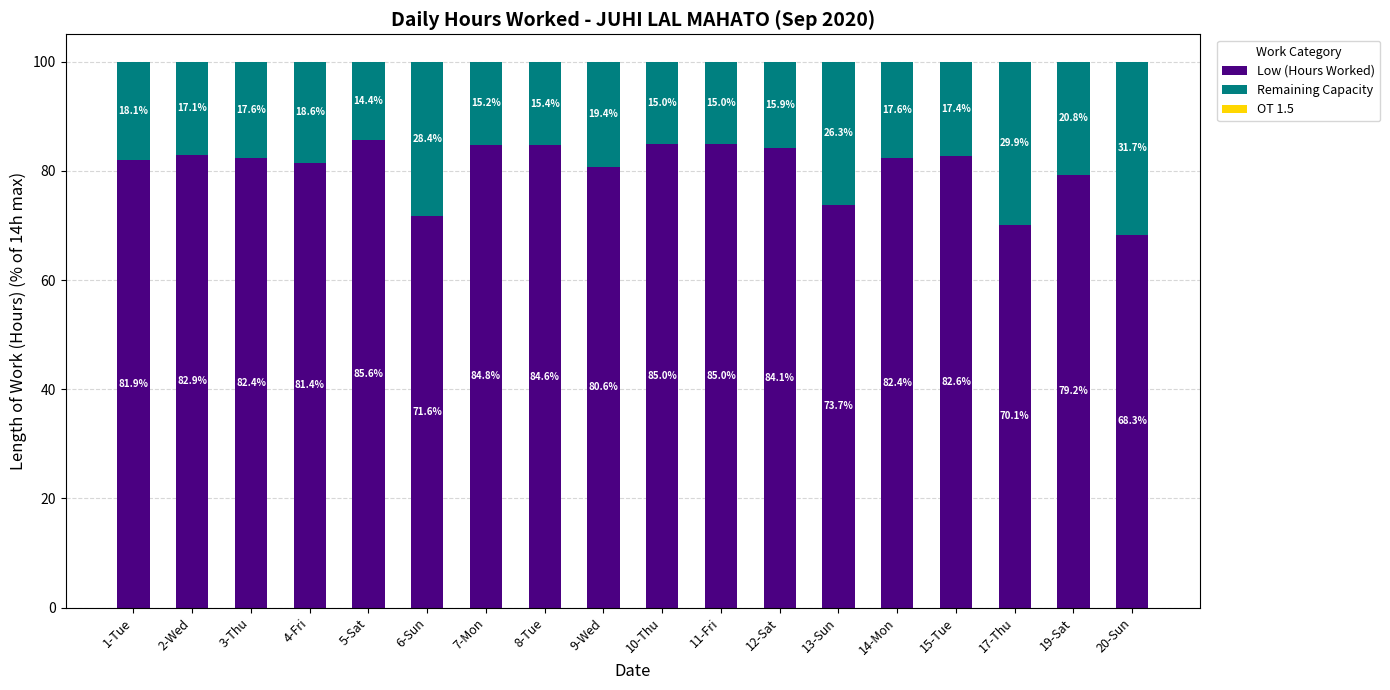

How many bars are there in total?

18